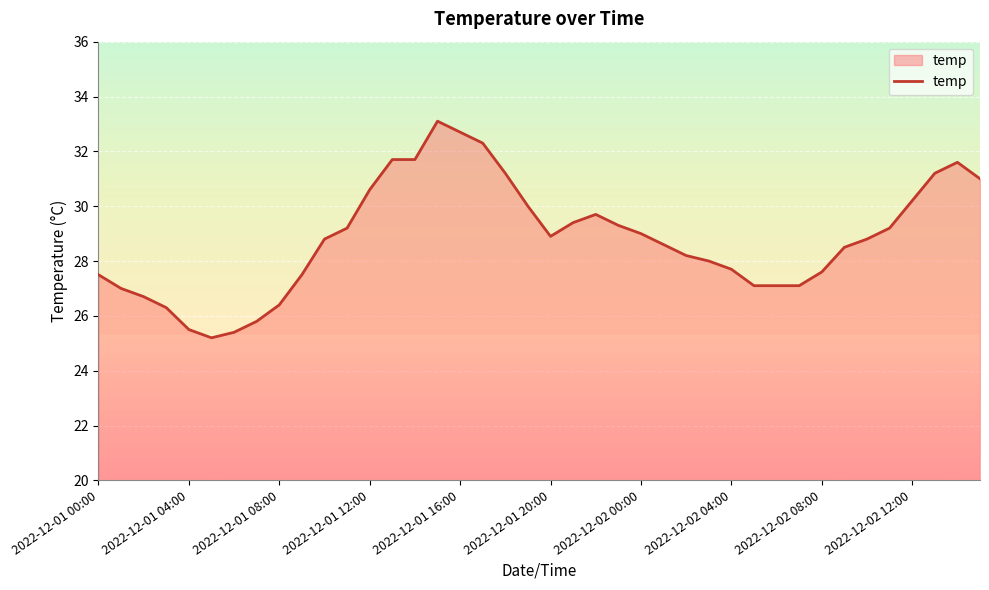

What is the maximum value shown in the chart?

33.1